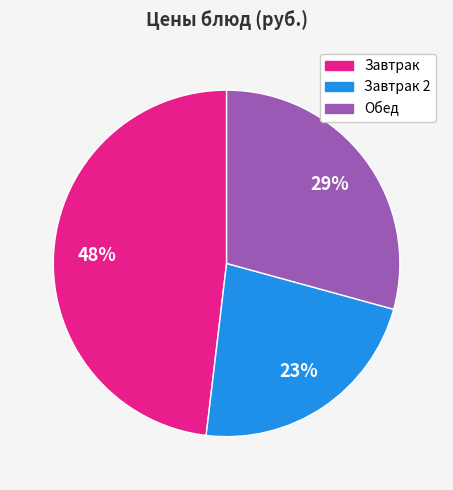

To the nearest percent, what is the difference between the largest and smallest slice percentages?

25%